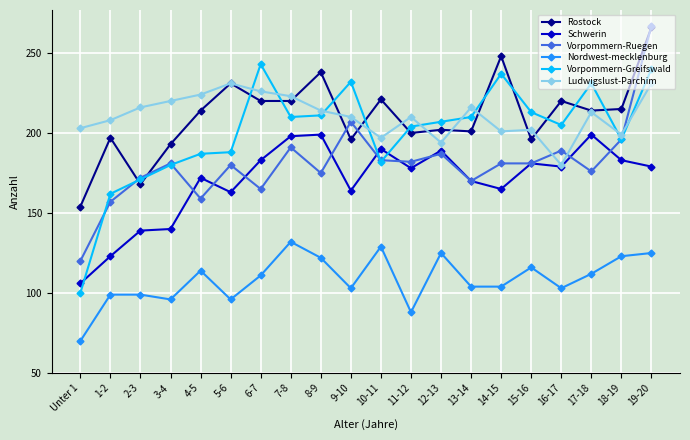

Read the Schwerin value at Unter 1.

106